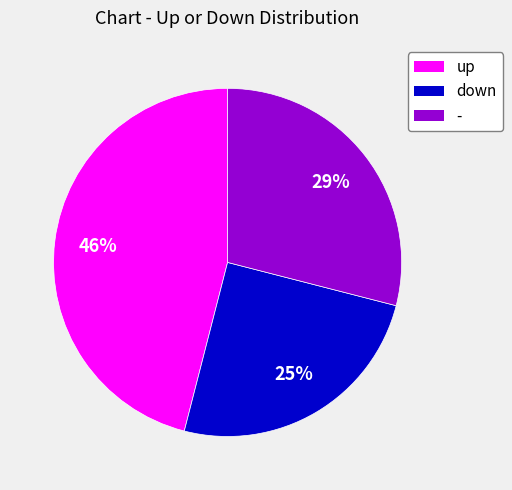

To the nearest percent, what percentage of the pie is -?

29%